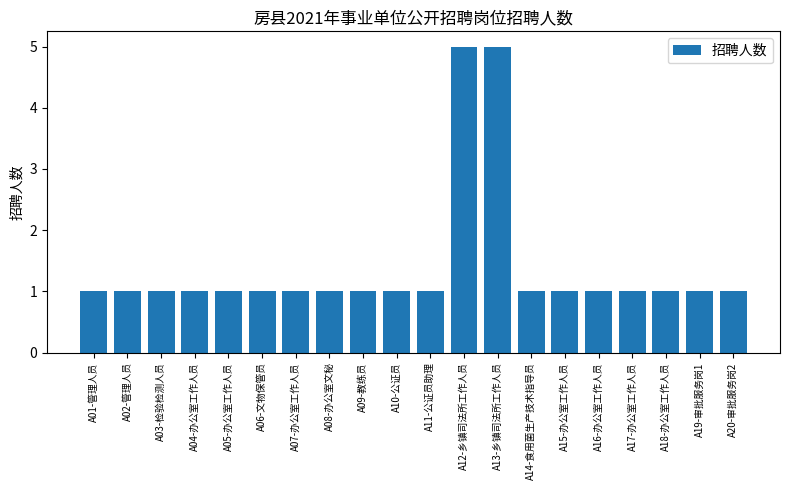

What is the value of the 9th bar from the left?

1